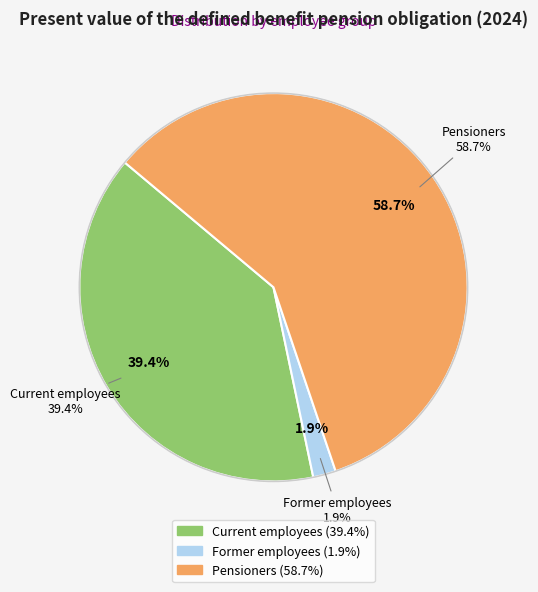

How many segments does this pie chart have?

3